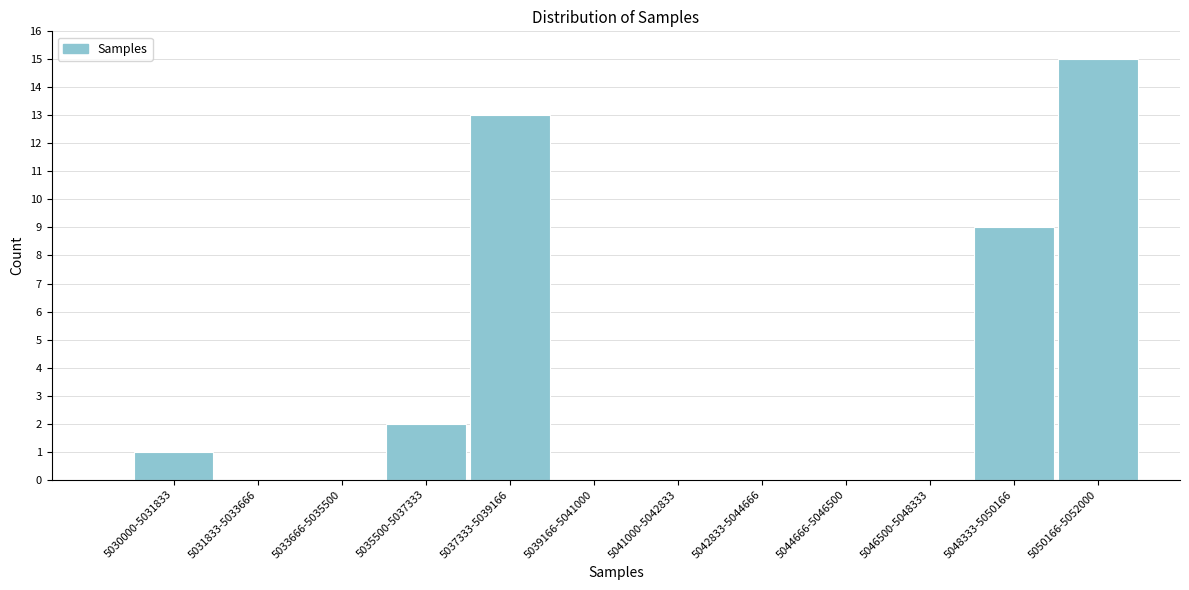

Reading left to right, what are all the values shown in this chart?

5030000-5031833=1	5031833-5033666=0	5033666-5035500=0	5035500-5037333=2	5037333-5039166=13	5039166-5041000=0	5041000-5042833=0	5042833-5044666=0	5044666-5046500=0	5046500-5048333=0	5048333-5050166=9	5050166-5052000=15